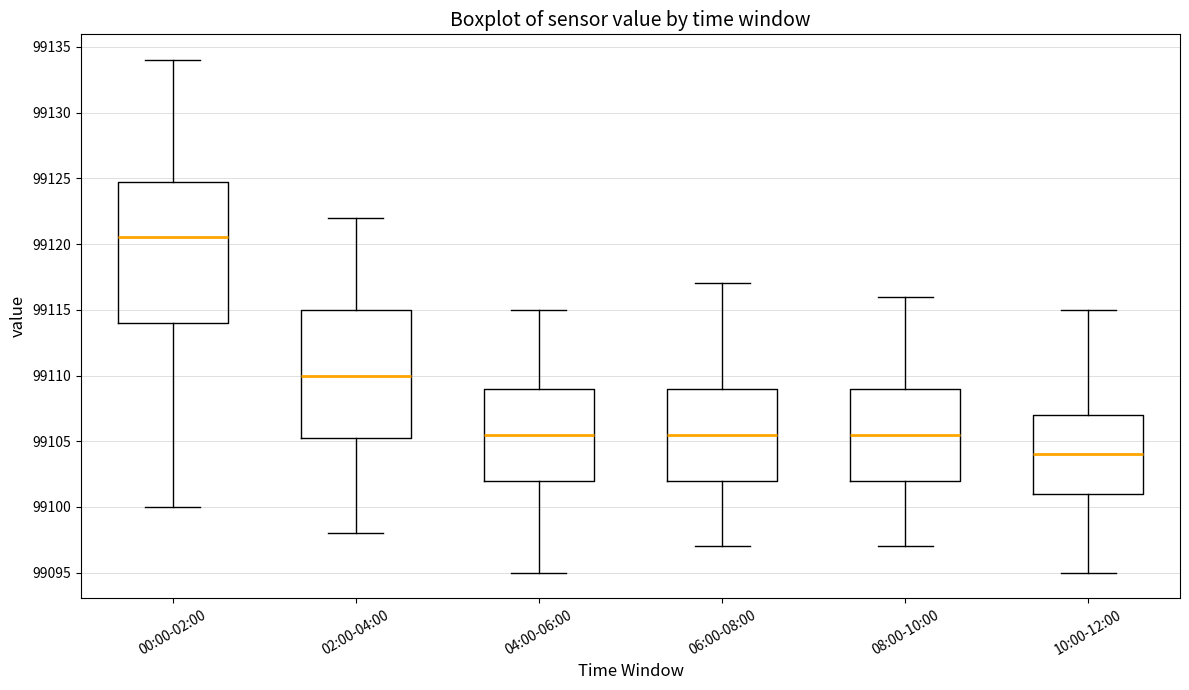

Which box is the tallest, from its lower edge to its upper edge?

00:00-02:00